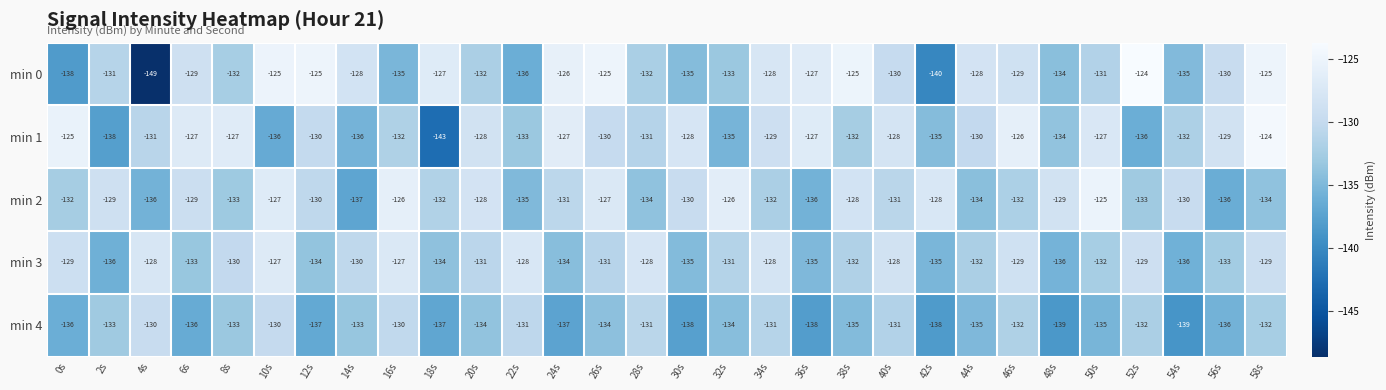

What is the total value across all series at 52s?

-654